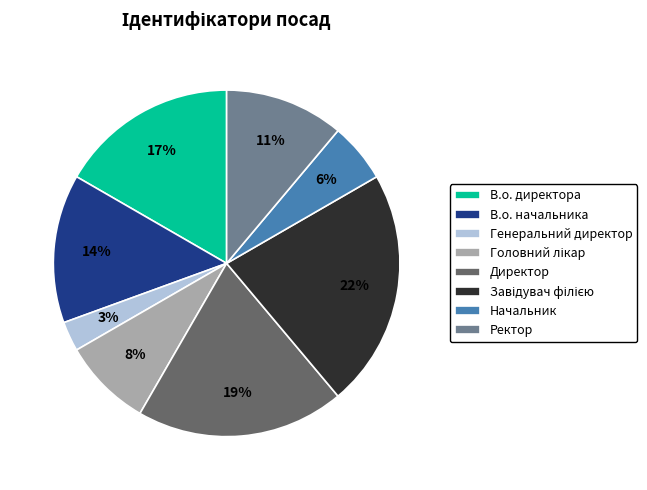

What is the ratio of the value at Ректор to the value at В.о. начальника?

0.8